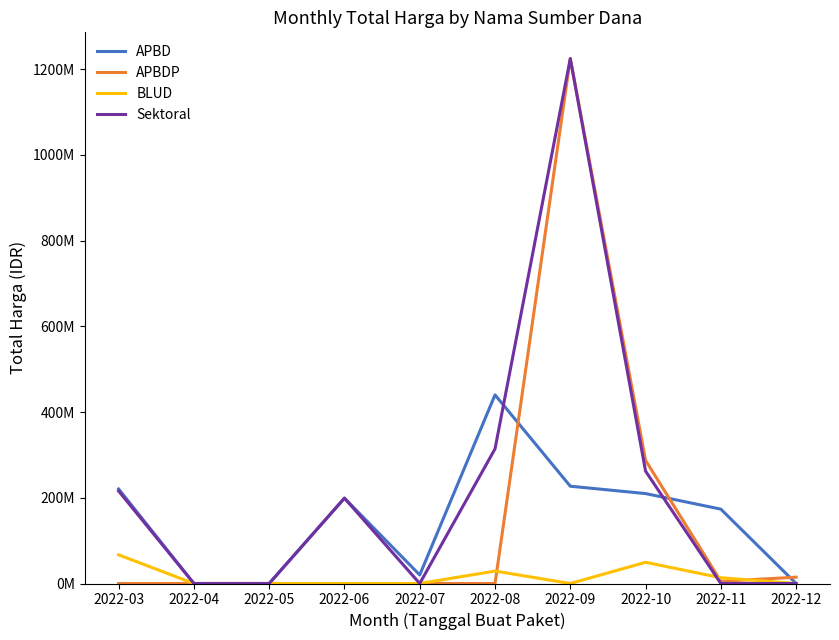

Reading right to left, transcribe all the data shown in this chart.

APBD: 2022-12=0	2022-11=173480000	2022-10=209800000	2022-09=227000000	2022-08=440075000	2022-07=19950000	2022-06=199200000	2022-05=0	2022-04=0	2022-03=220502445
APBDP: 2022-12=14750000	2022-11=5093000	2022-10=287318150	2022-09=1224682000	2022-08=0	2022-07=0	2022-06=0	2022-05=0	2022-04=0	2022-03=0
BLUD: 2022-12=0	2022-11=13442000	2022-10=49478000	2022-09=0	2022-08=29000000	2022-07=0	2022-06=0	2022-05=0	2022-04=0	2022-03=66871000
Sektoral: 2022-12=0	2022-11=0	2022-10=262118150	2022-09=1224682000	2022-08=314121780	2022-07=0	2022-06=199200000	2022-05=0	2022-04=0	2022-03=215788745